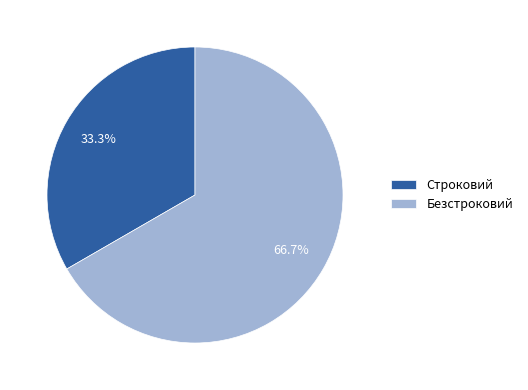

Is it true that Безстроковий is 67% of the pie?

True